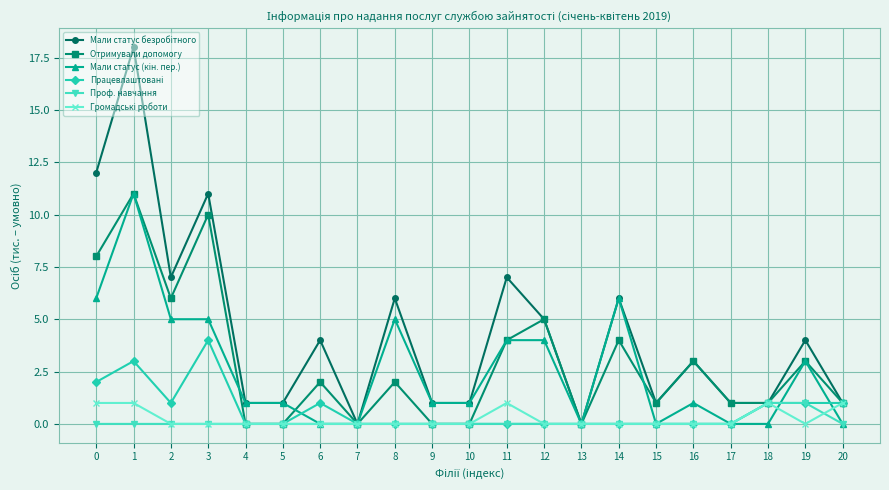

The Проф. навчання series shows 2 at 19. True or false?

False